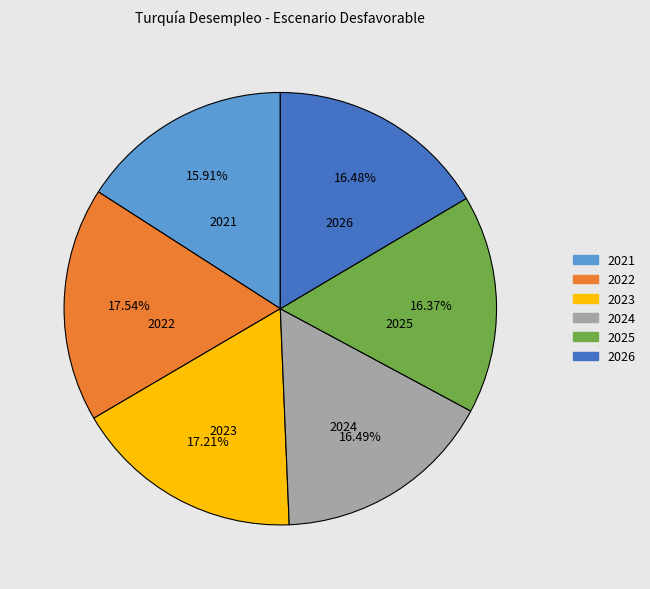

Does 2025 account for over 50% of the chart?

No